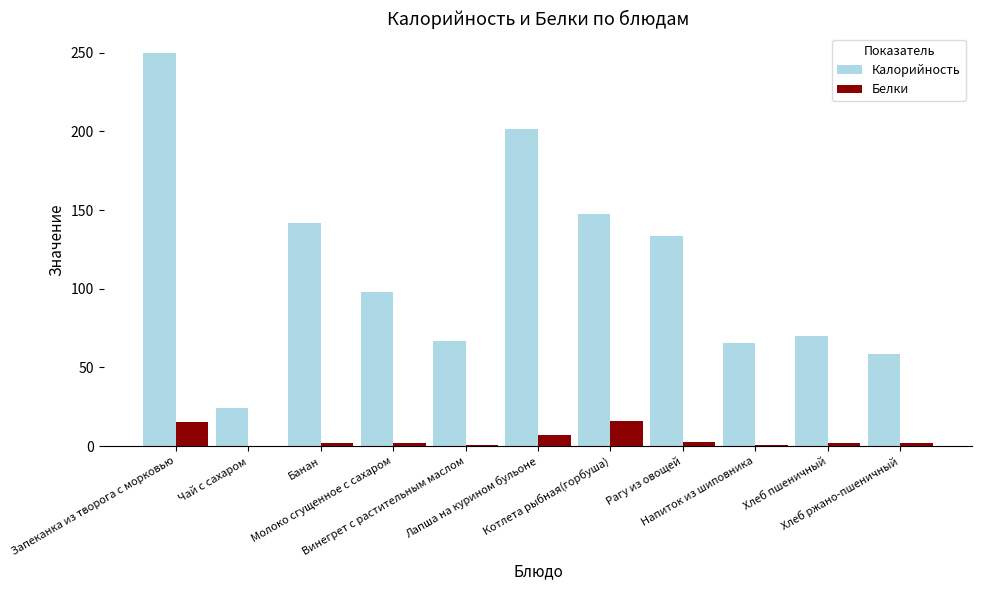

What is the greatest value displayed?

249.6